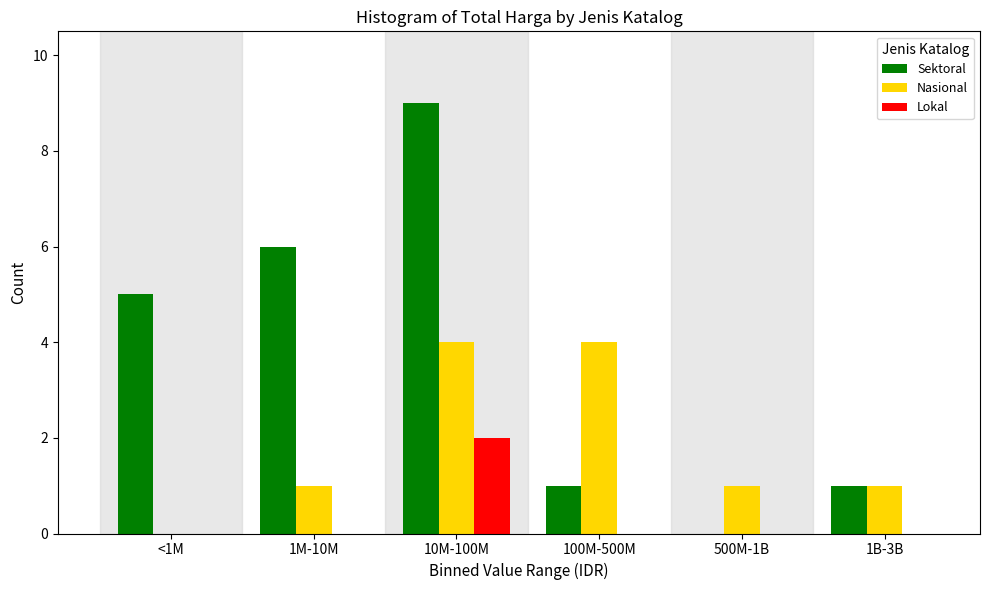

Reading right to left, list all the values displayed in this chart.

Sektoral: 1B-3B=1	500M-1B=0	100M-500M=1	10M-100M=9	1M-10M=6	<1M=5
Nasional: 1B-3B=1	500M-1B=1	100M-500M=4	10M-100M=4	1M-10M=1	<1M=0
Lokal: 1B-3B=0	500M-1B=0	100M-500M=0	10M-100M=2	1M-10M=0	<1M=0